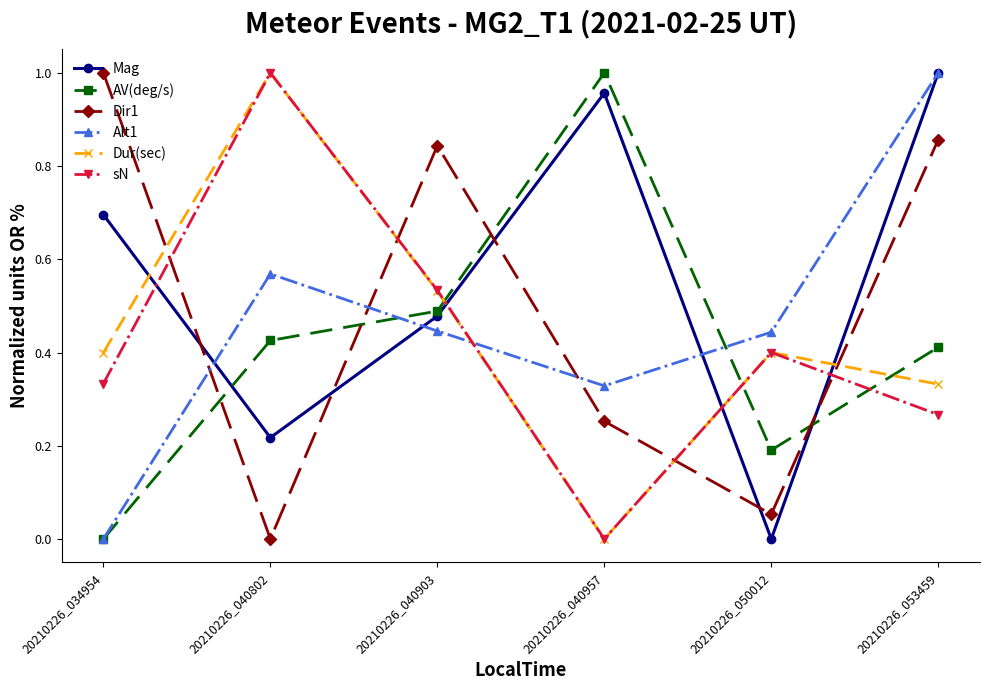

After their last crossing, which series has the higher values: Dir1 or Mag?

Mag